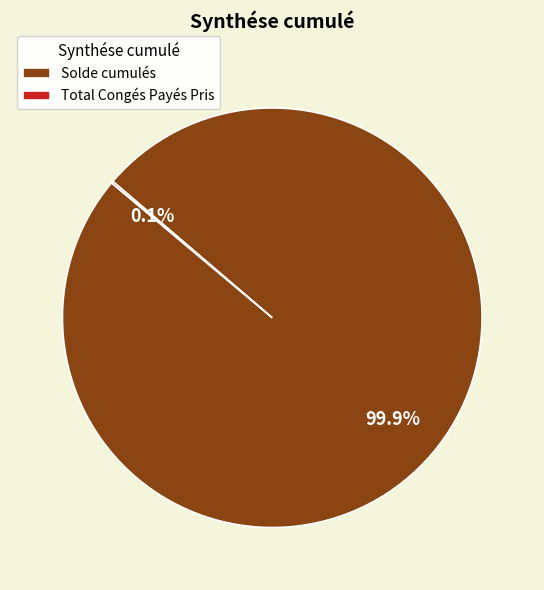

What is the largest slice in the pie chart?

Solde cumulés